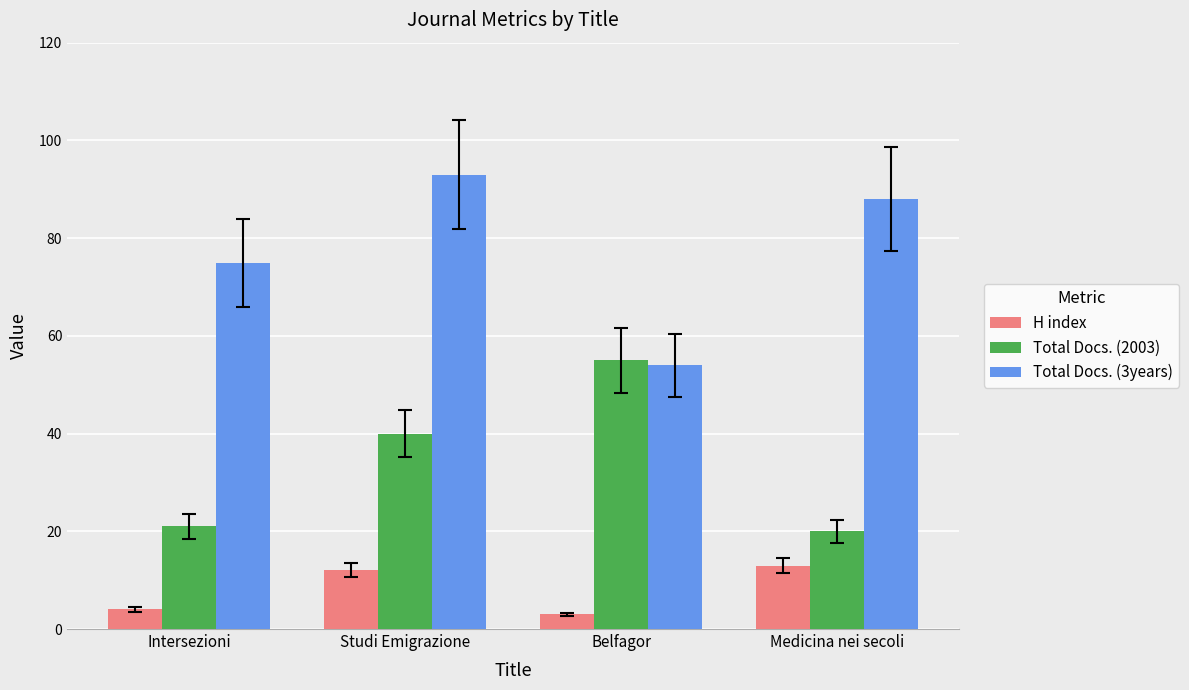

What is the average value of the H index series?

8